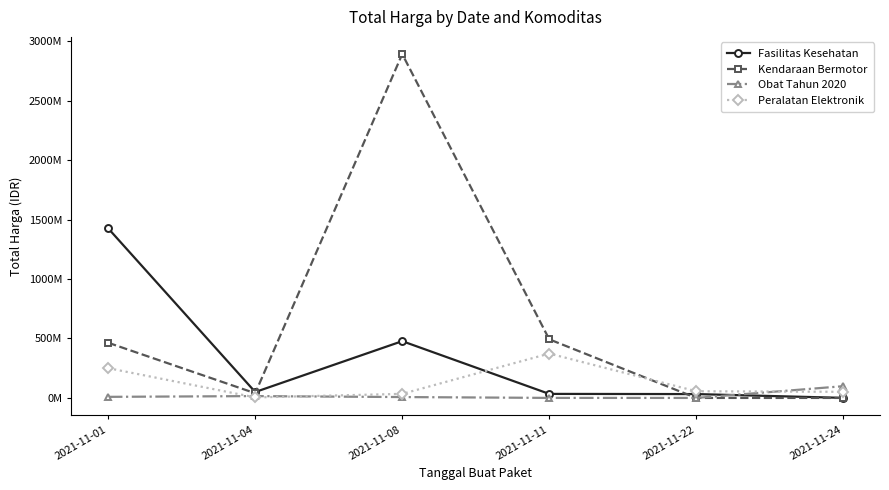

At which label is Fasilitas Kesehatan closest to 713222887?

2021-11-08